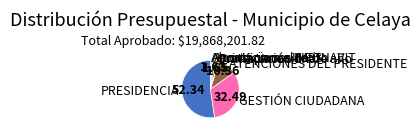

How many slices are in this pie chart?

8